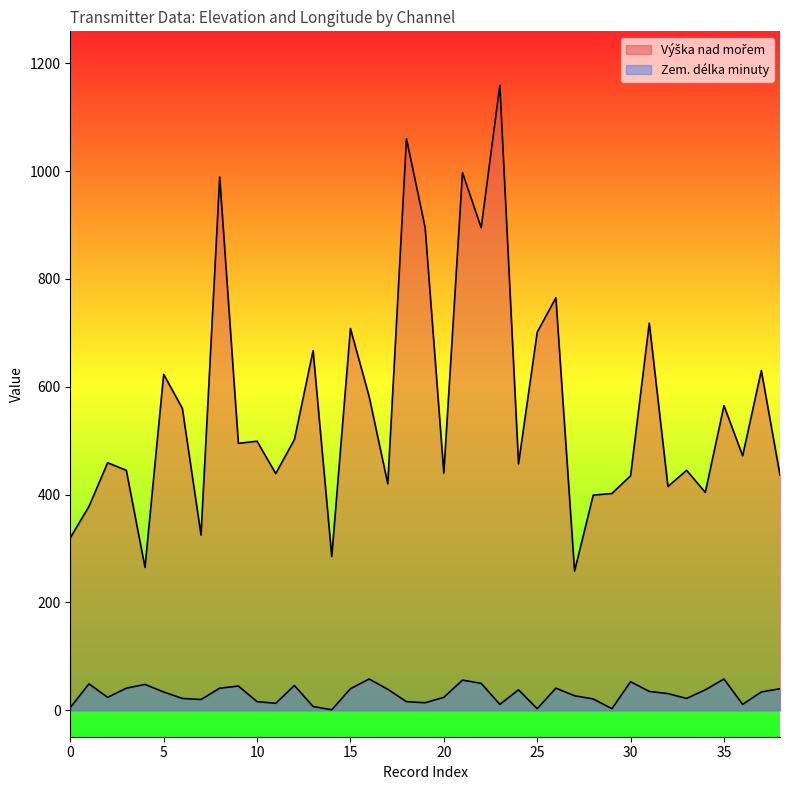

Reading left to right, transcribe all the data shown in this chart.

Výška nad mořem: 320	378	459	445	265	623	560	325	989	495	499	439	502	667	285	708	582	420	1060	895	440	997	895	1159	457	701	765	258	399	402	435	718	415	445	404	565	472	630	436
Zem. délka minuty: 5	49	24	41	48	34	22	20	41	45	16	13	46	7	1	40	58	39	16	14	24	56	50	11	38	3	41	27	21	3	53	35	31	22	38	58	11	34	40